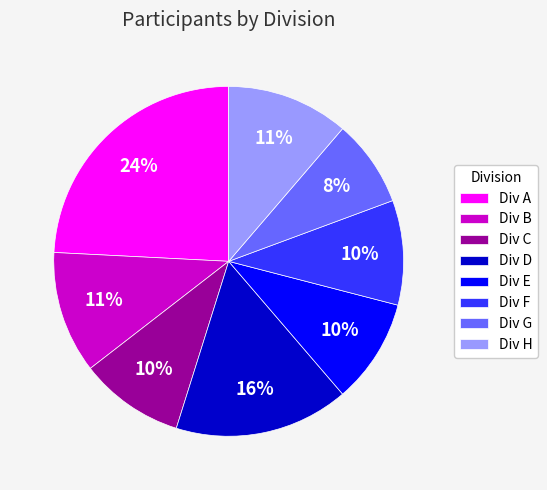

To the nearest percent, what is the difference between the Div G and Div C slice percentages?

2%